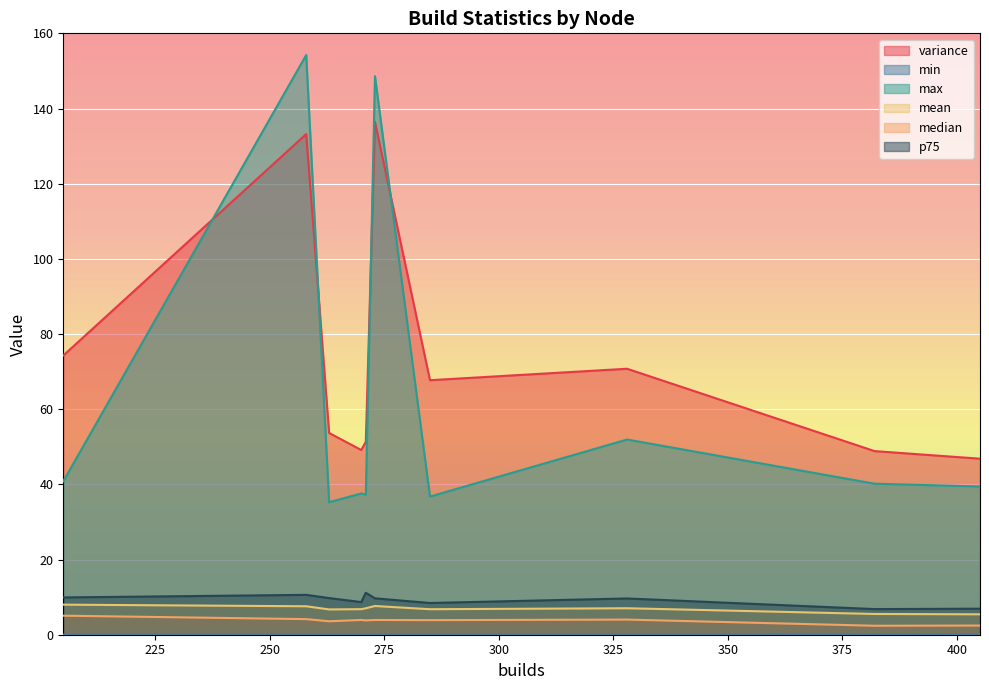

Between 205 and 271, which series saw the biggest shift?

variance